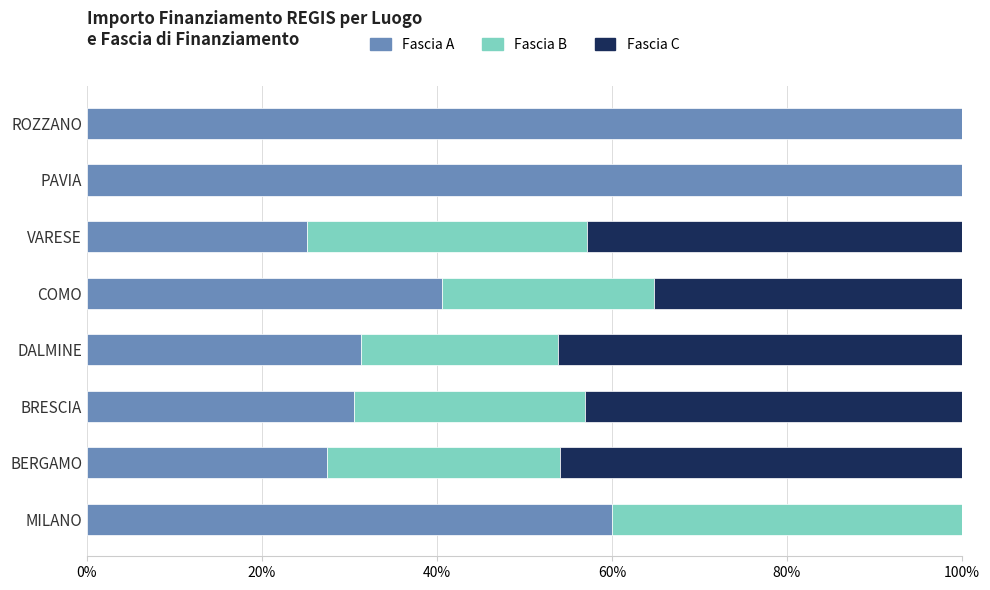

What is the total value across all series at DALMINE?

100.0